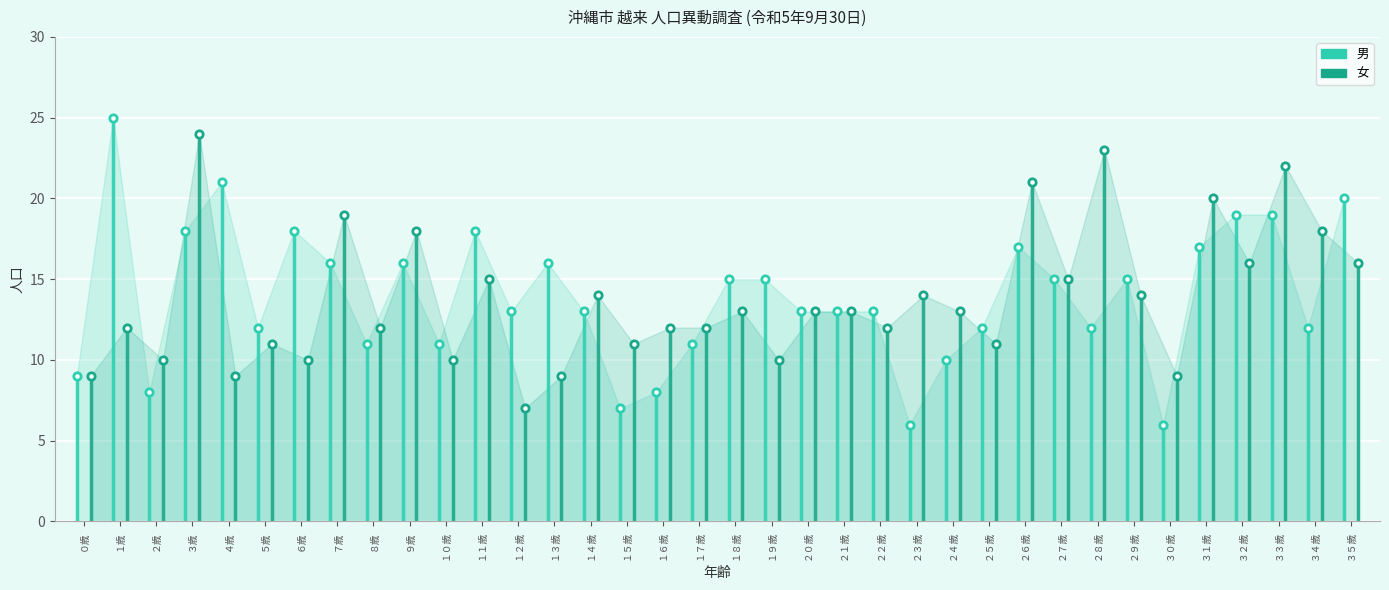

At how many categories does at least one series exceed 23?

2